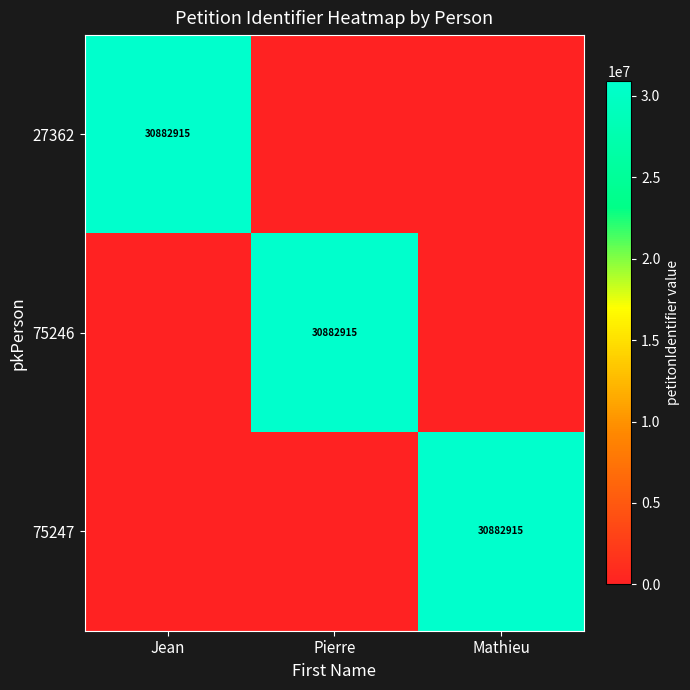

The value of 27362 at Jean is 14997100. True or false?

False